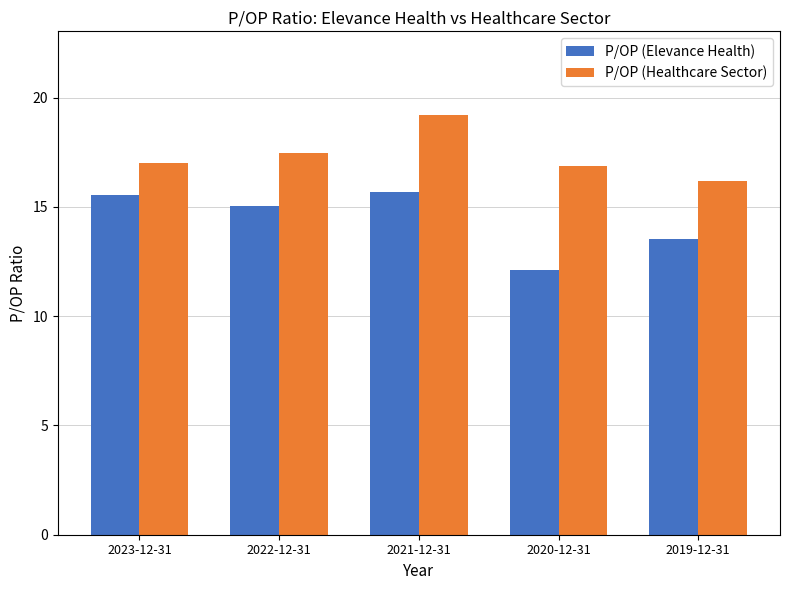

List the series in order of their peak value, lowest first.

P/OP (Elevance Health), P/OP (Healthcare Sector)